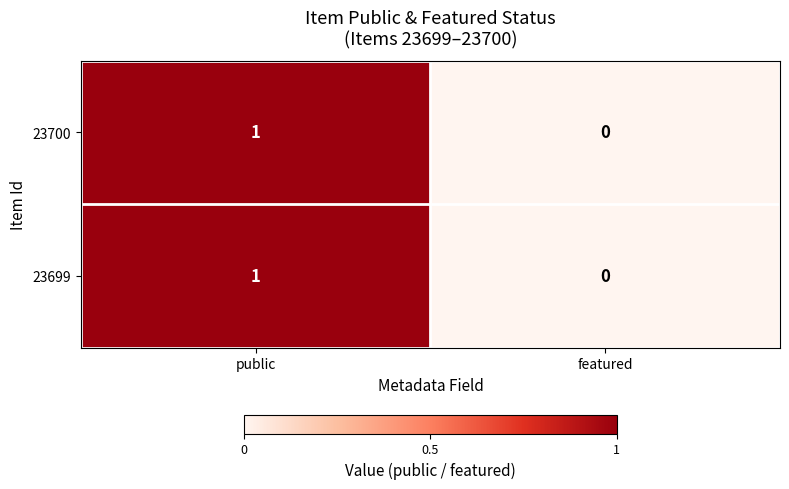

Is it true that 23700 equals 1 at public?

True